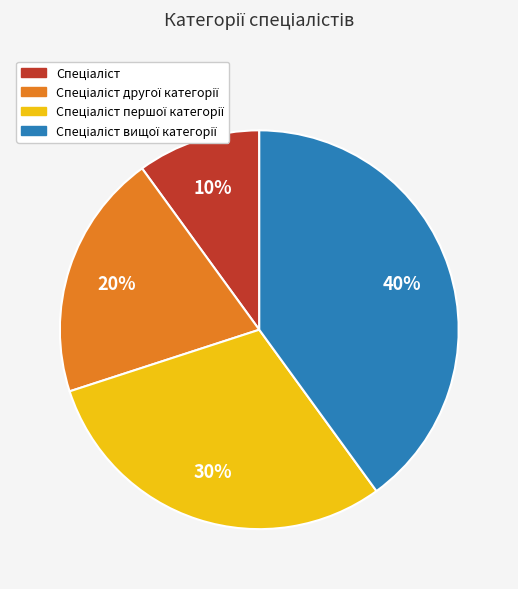

Does any single category account for the majority?

No